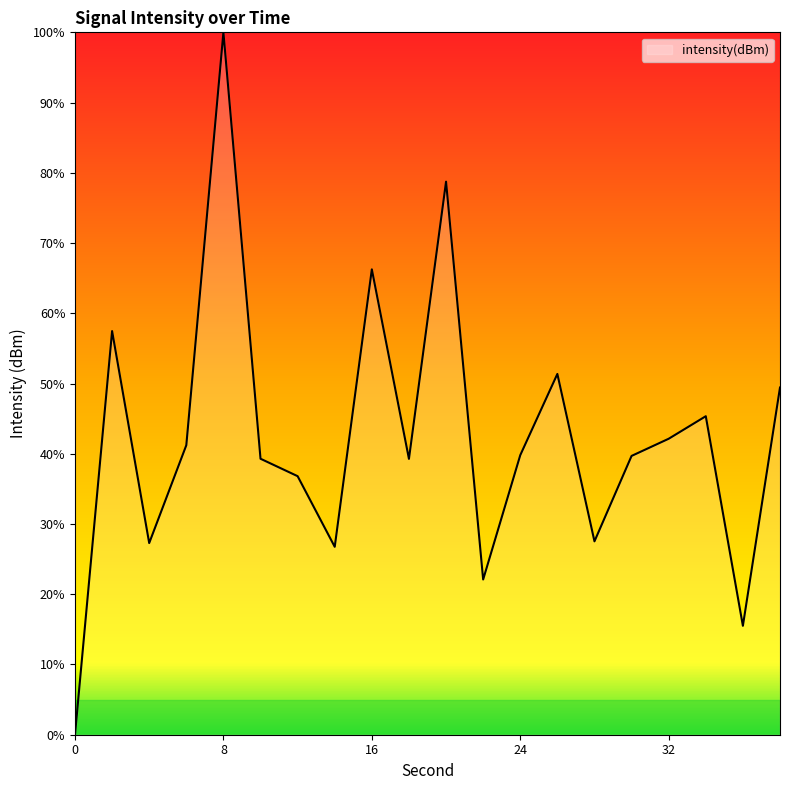

What is the maximum value shown in the chart?

100.0